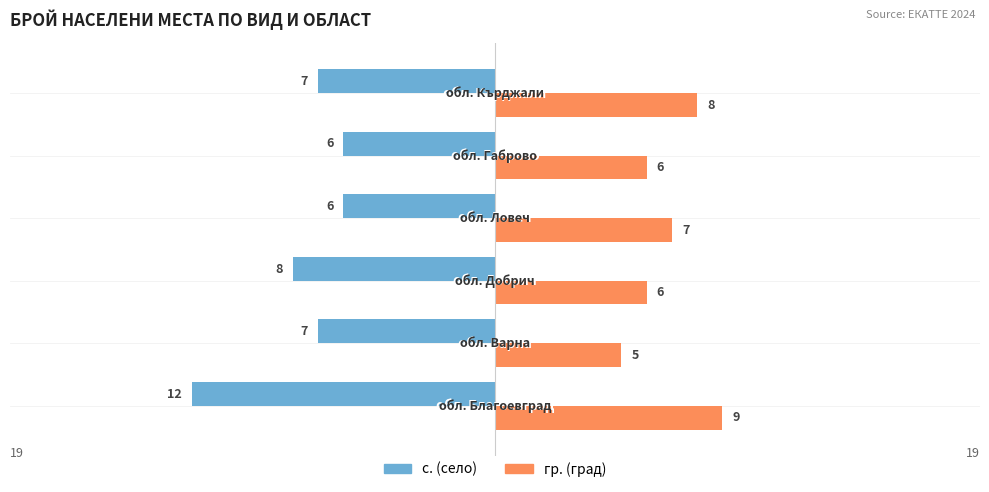

Which series has the largest total across all categories?

гр. (град)